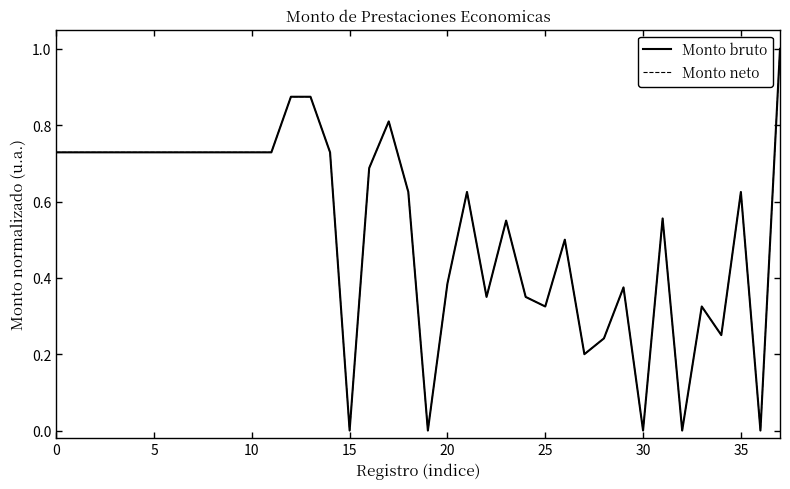

At which category does Monto bruto reach its first local valley?

15